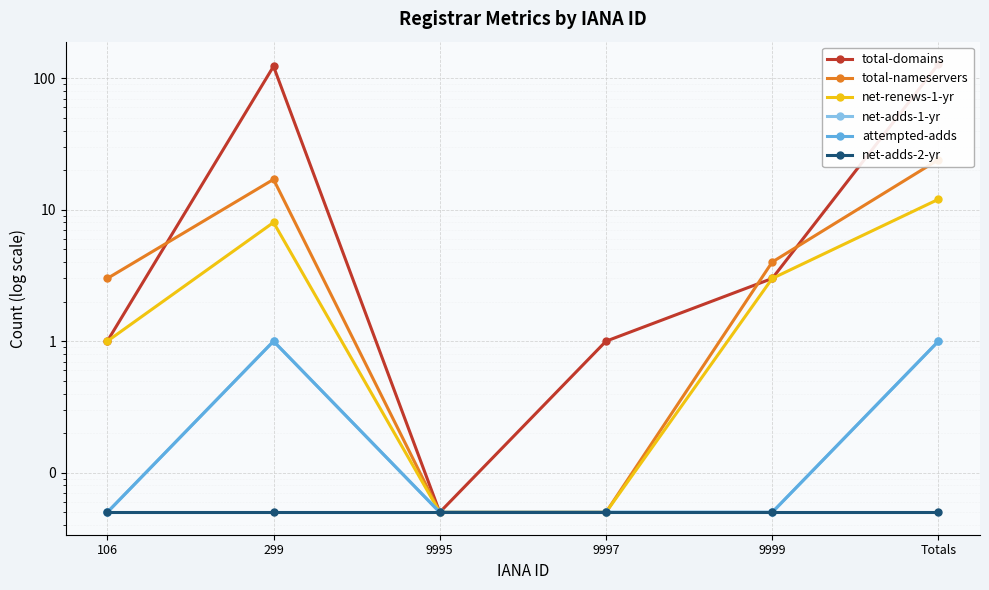

Is the value of total-nameservers at 299 greater than the value of net-renews-1-yr at 9999?

Yes